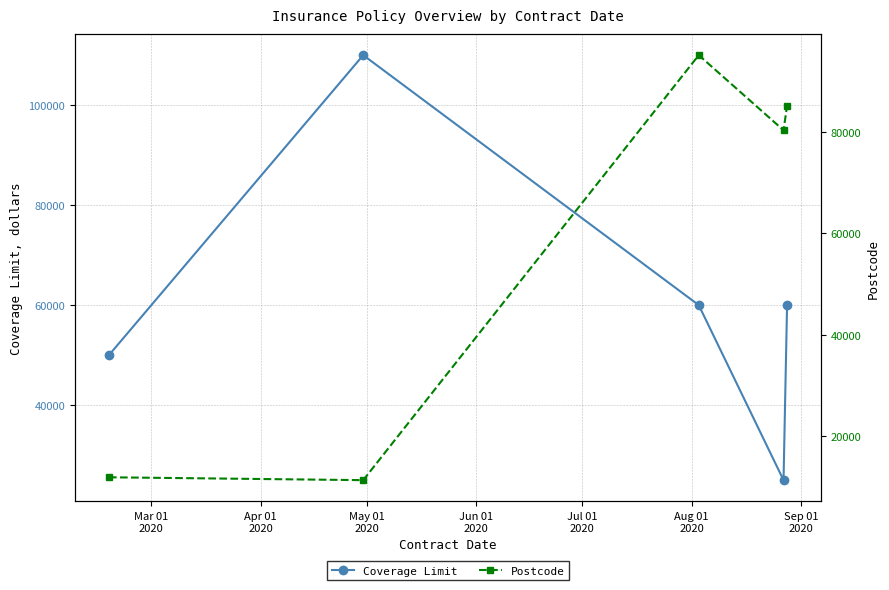

Reading left to right, list all the values displayed in this chart.

Coverage Limit: 50000	110000	60000	25000	60000
Postcode: 11937	11372	95050	80260	85051